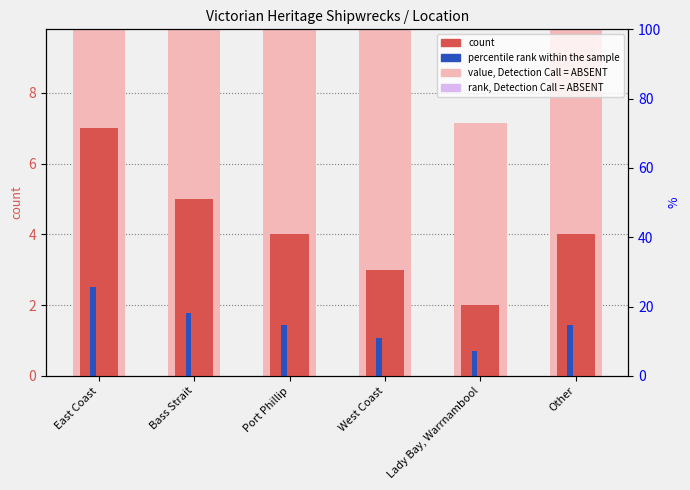

What is the sum of the percentile rank within the sample values at East Coast and West Coast?

3.6